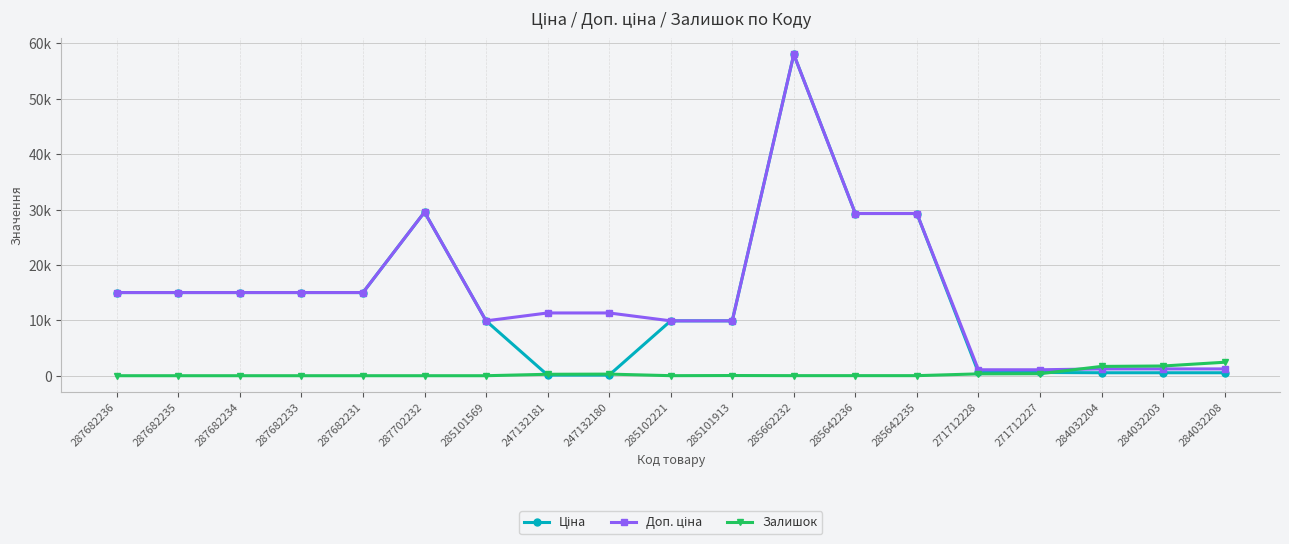

Does the chart have visible grid lines?

Yes